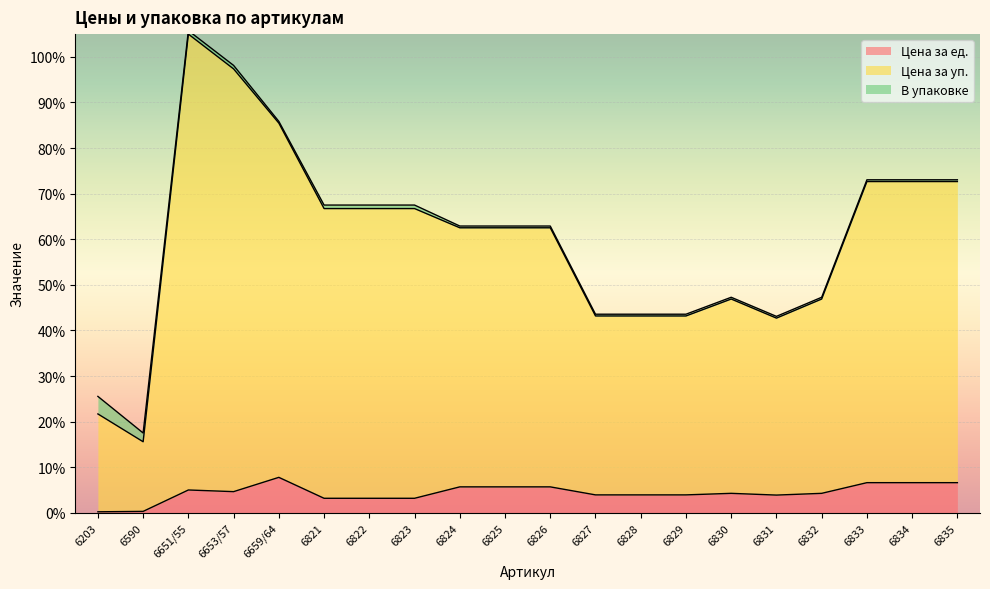

Which series has the largest range (max minus min)?

Цена за уп.